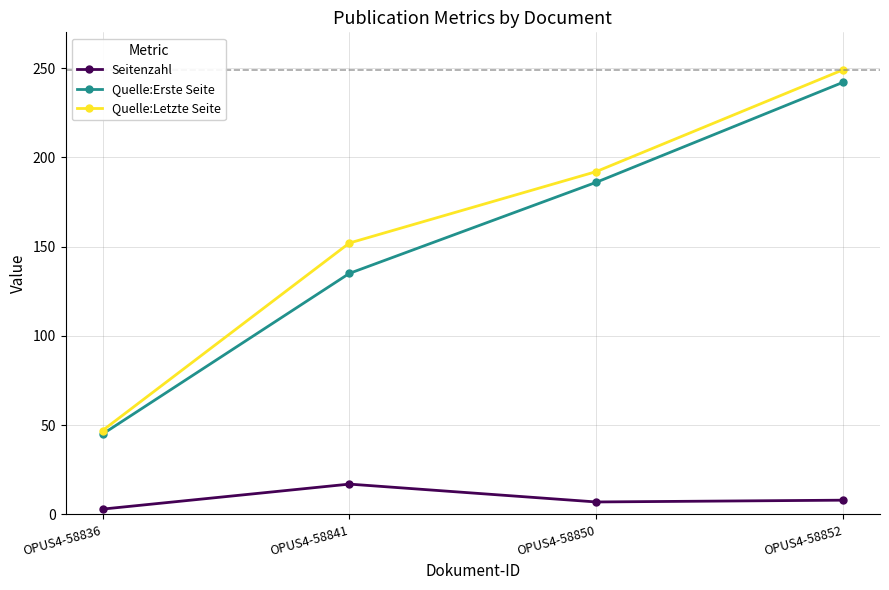

Between OPUS4-58850 and OPUS4-58852, which series saw the biggest shift?

Quelle:Letzte Seite